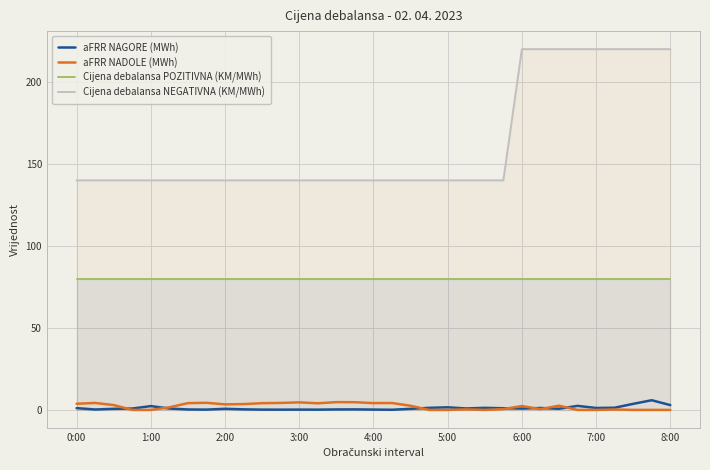

What is the sum of the Cijena debalansa NEGATIVNA (KM/MWh) values at 22 and 21?

280.0